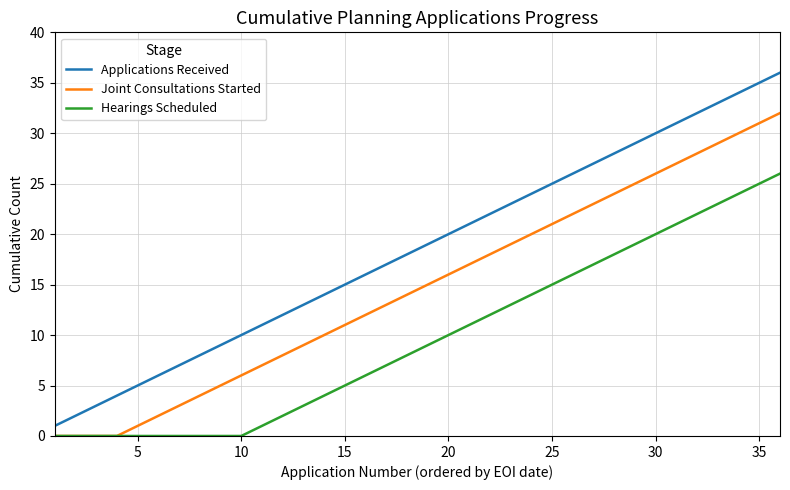

List the series in order of their overall mean, lowest first.

Hearings Scheduled, Joint Consultations Started, Applications Received